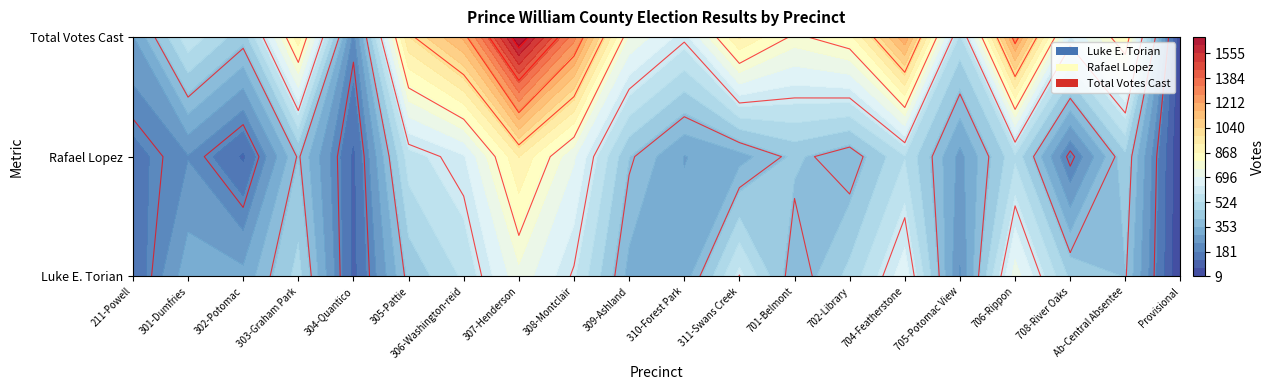

Where does the Luke E. Torian series first go above 423?

303-Graham Park